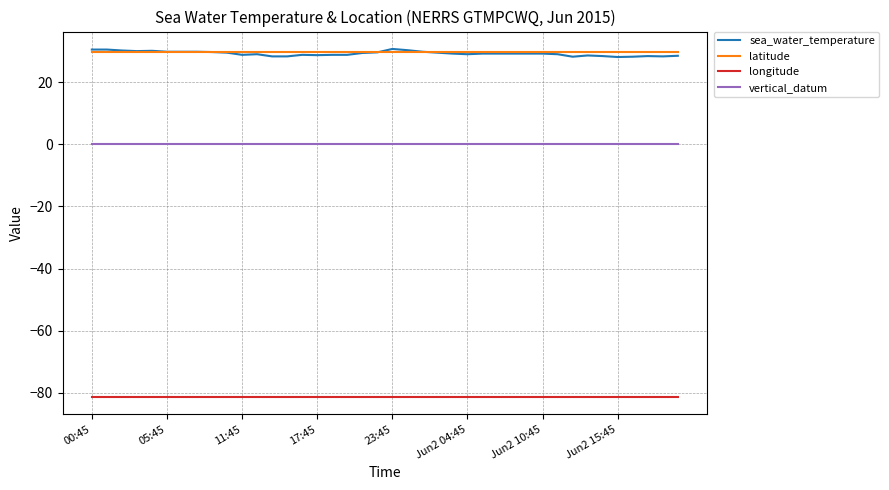

How many lines are shown in the chart?

4